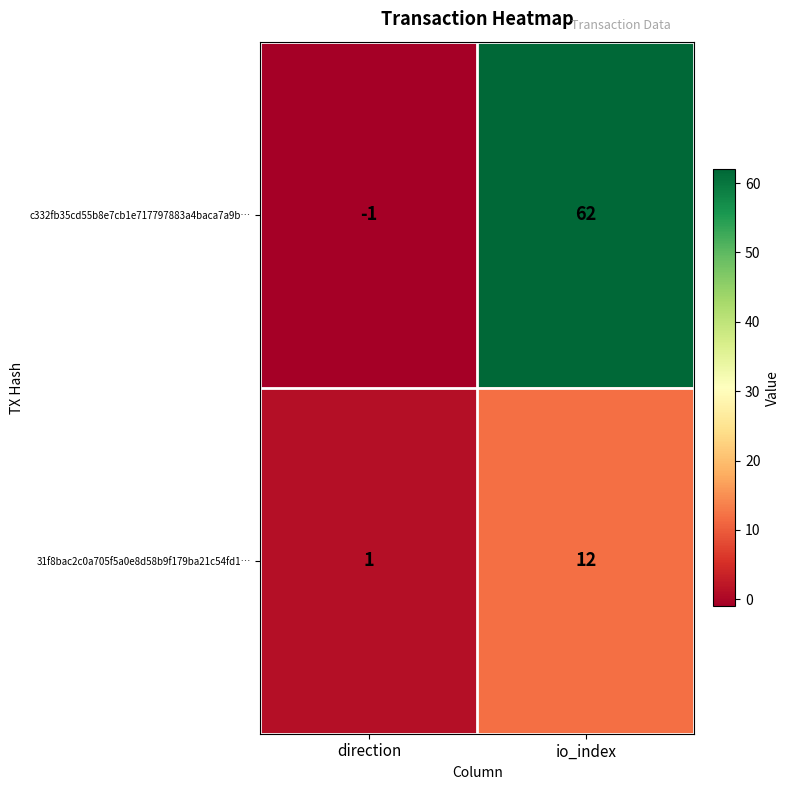

At io_index, list the series in order from largest to smallest.

c332fb35cd55b8e7cb1e717797883a4baca7a9b…, 31f8bac2c0a705f5a0e8d58b9f179ba21c54fd1…